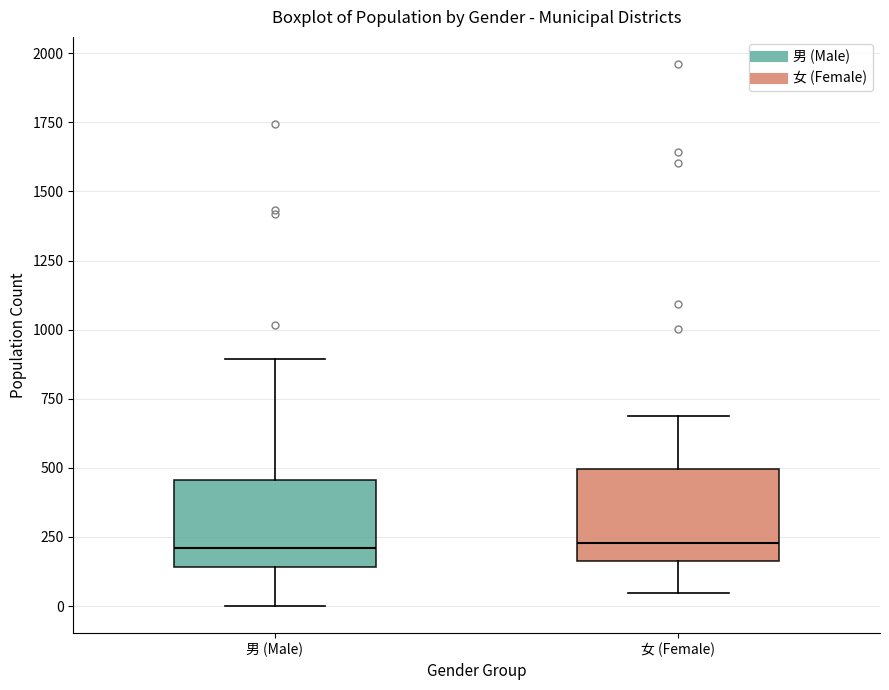

Reading left to right, read every box against the y-axis: the position of its median line, the range the box covers, and the ends of its whiskers. The values are not printed on the chart, so give them approximately, as read against the axis.

男 (Male): median 200, box 150 to 450, whiskers 0 to 900
女 (Female): median 250, box 150 to 500, whiskers 50 to 700